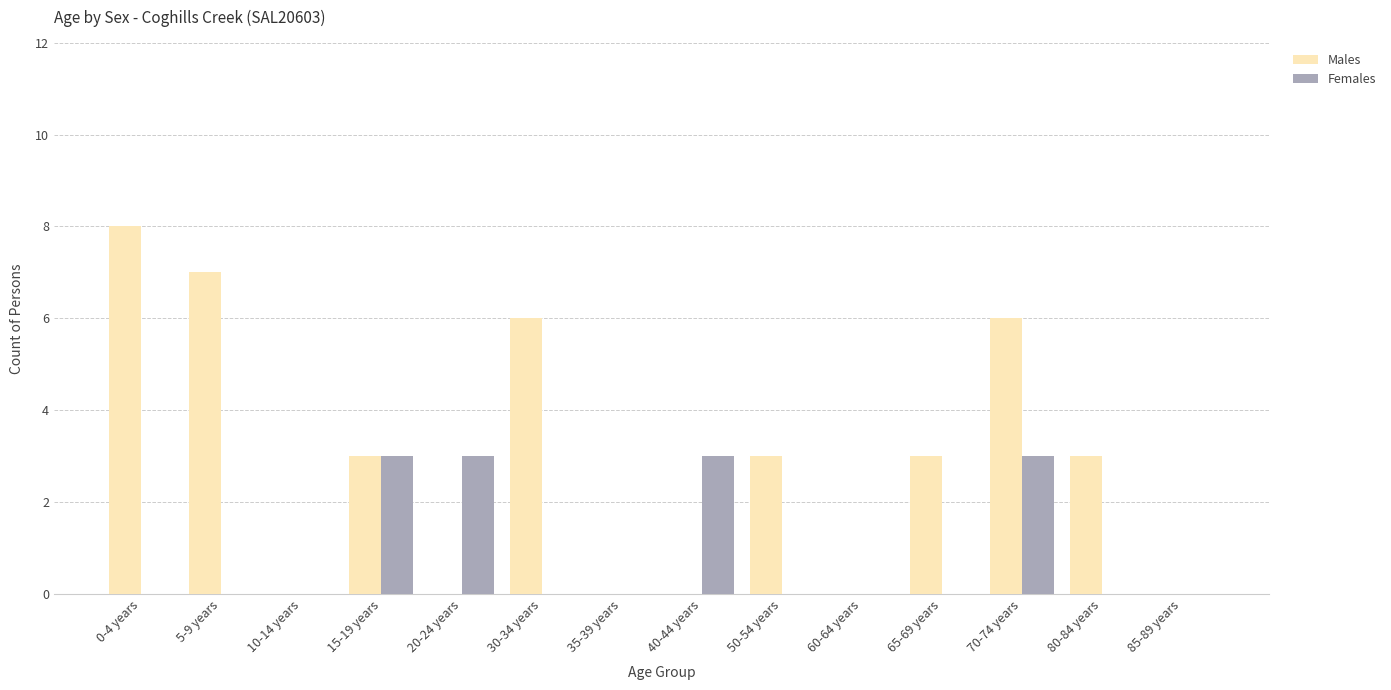

Between 5-9 years and 50-54 years, which series saw the biggest shift?

Males